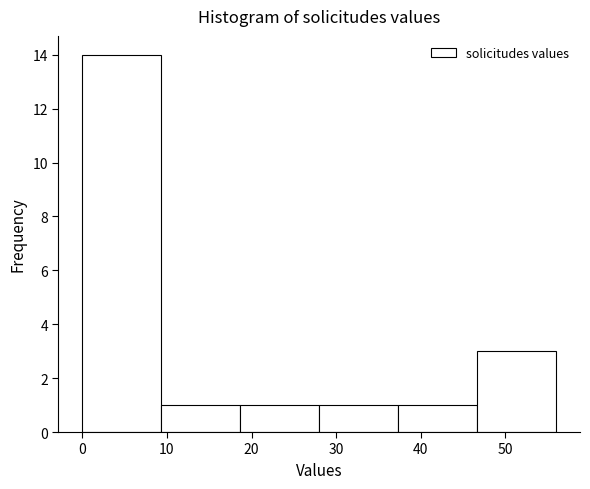

Reading left to right, transcribe this chart: for each bar, give the range it covers on the x-axis and its height. Neither the bar edges nor the heights are printed on the chart, so give them approximately, as read against the axes.

0 to 9: 14
9 to 19: 1
19 to 28: 1
28 to 37: 1
37 to 47: 1
47 to 56: 3